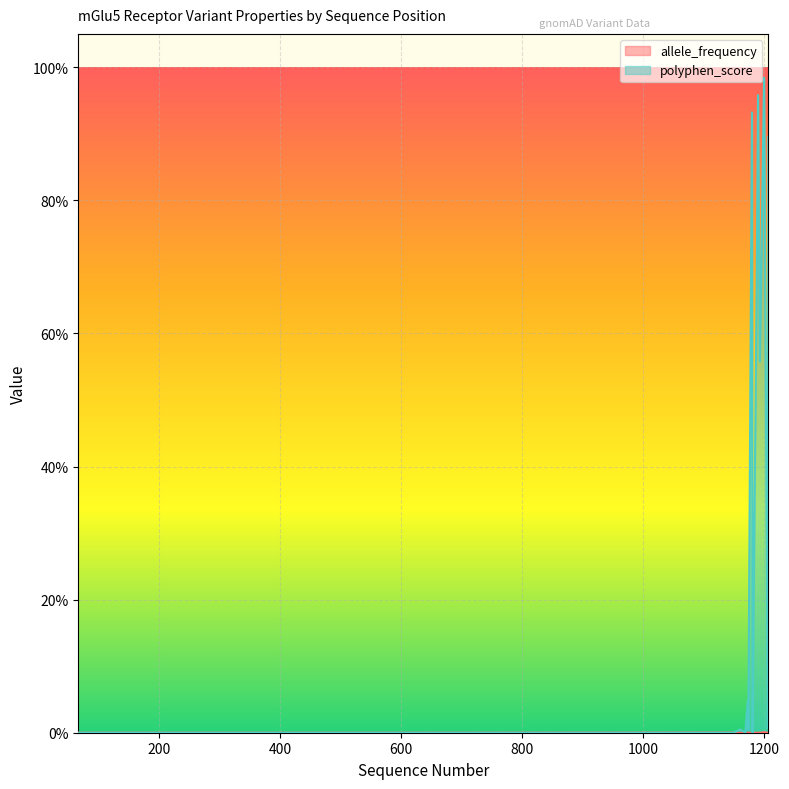

What are all the series names shown in the legend?

allele_frequency, polyphen_score